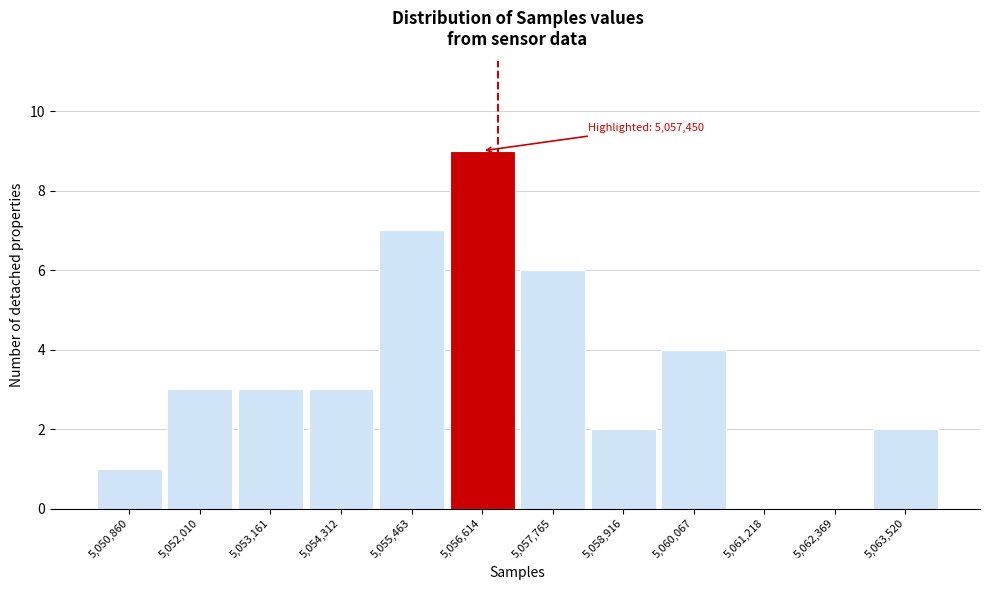

Reading left to right, extract all data points from this chart.

5,050,860=1	5,052,010=3	5,053,161=3	5,054,312=3	5,055,463=7	5,056,614=9	5,057,765=6	5,058,916=2	5,060,067=4	5,061,218=0	5,062,369=0	5,063,520=2